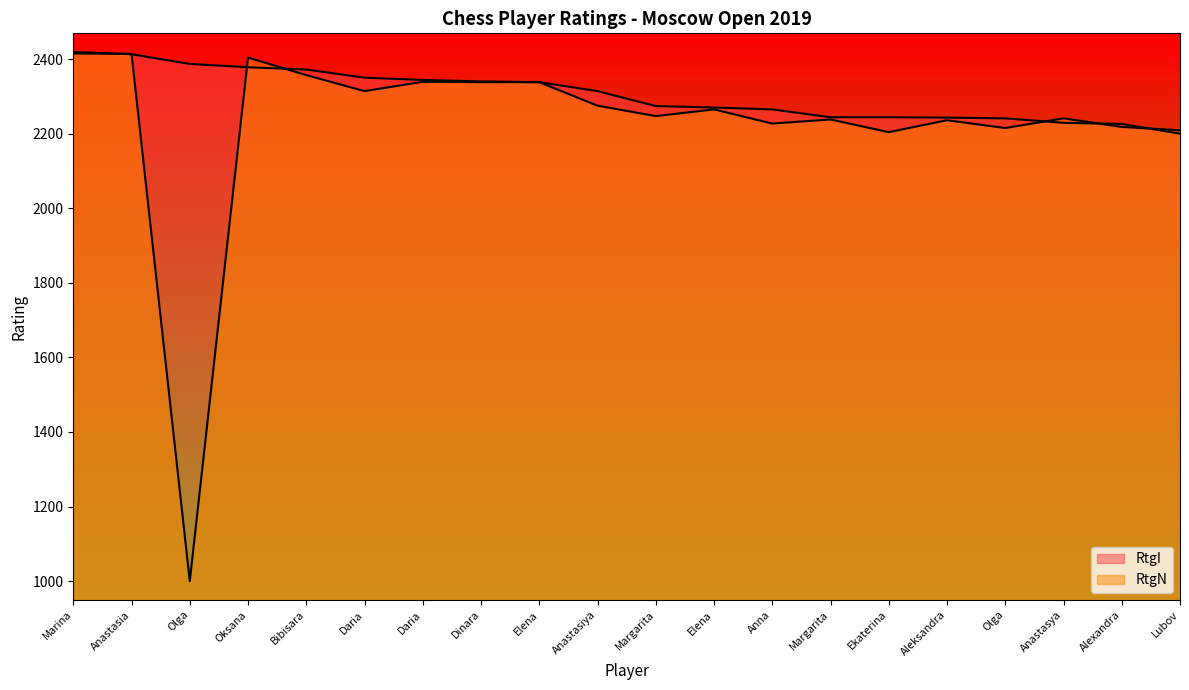

What is the minimum value for RtgI?

2200